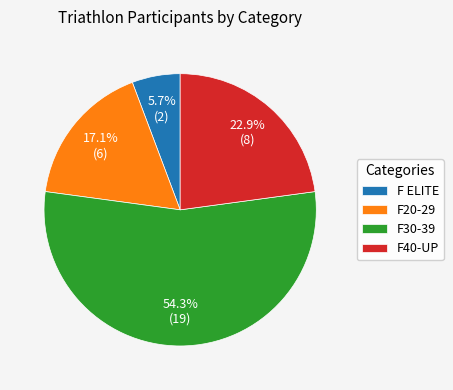

How many segments does this pie chart have?

4